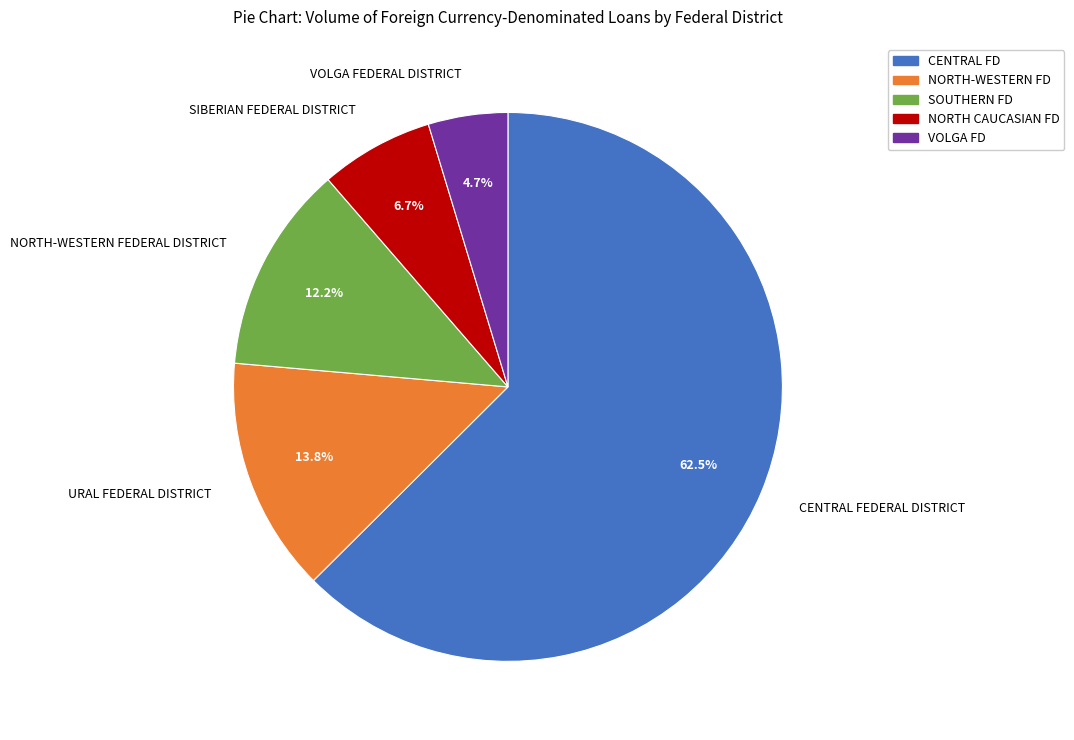

Which slice is the smallest?

VOLGA FEDERAL DISTRICT